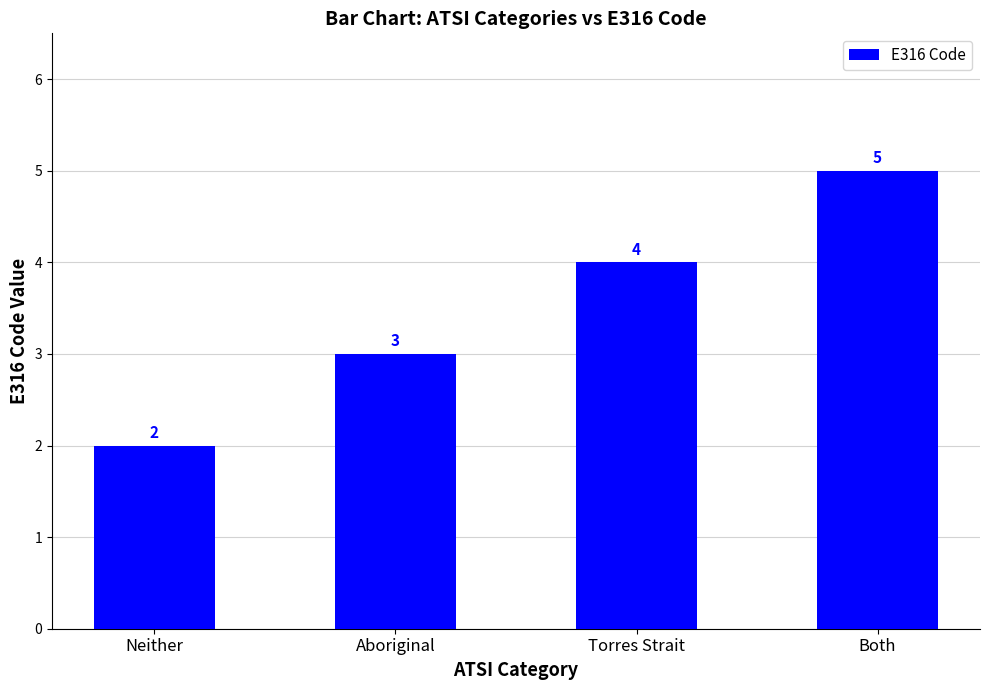

List the labels in order of value, smallest first.

Neither, Aboriginal, Torres Strait, Both